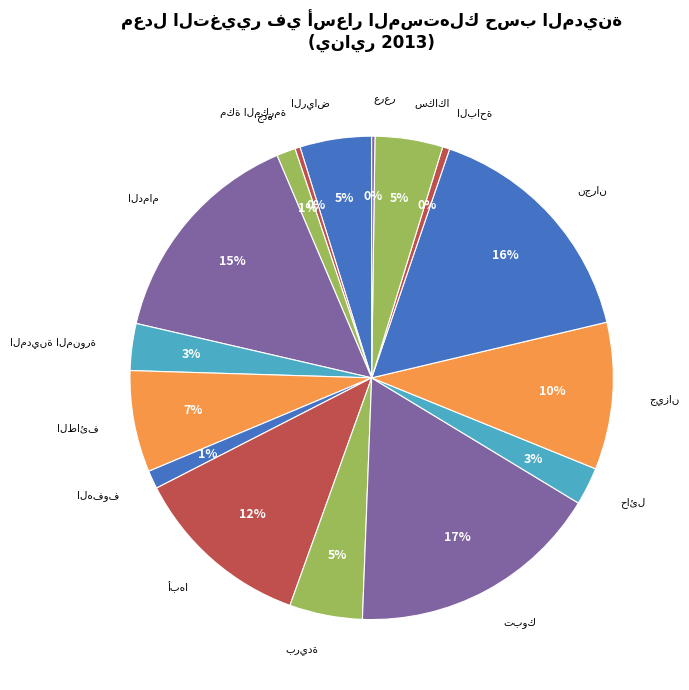

What is the ratio of the value at حائل to the value at جيزان?

0.3